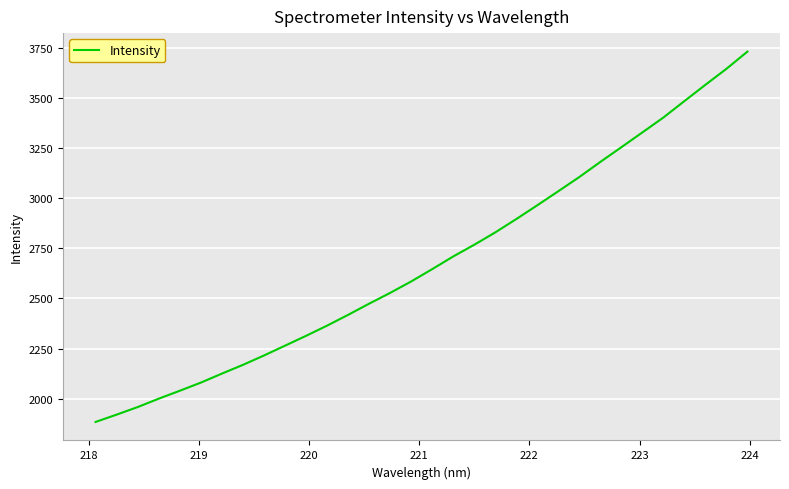

What is the difference between the maximum and minimum values?

1849.0